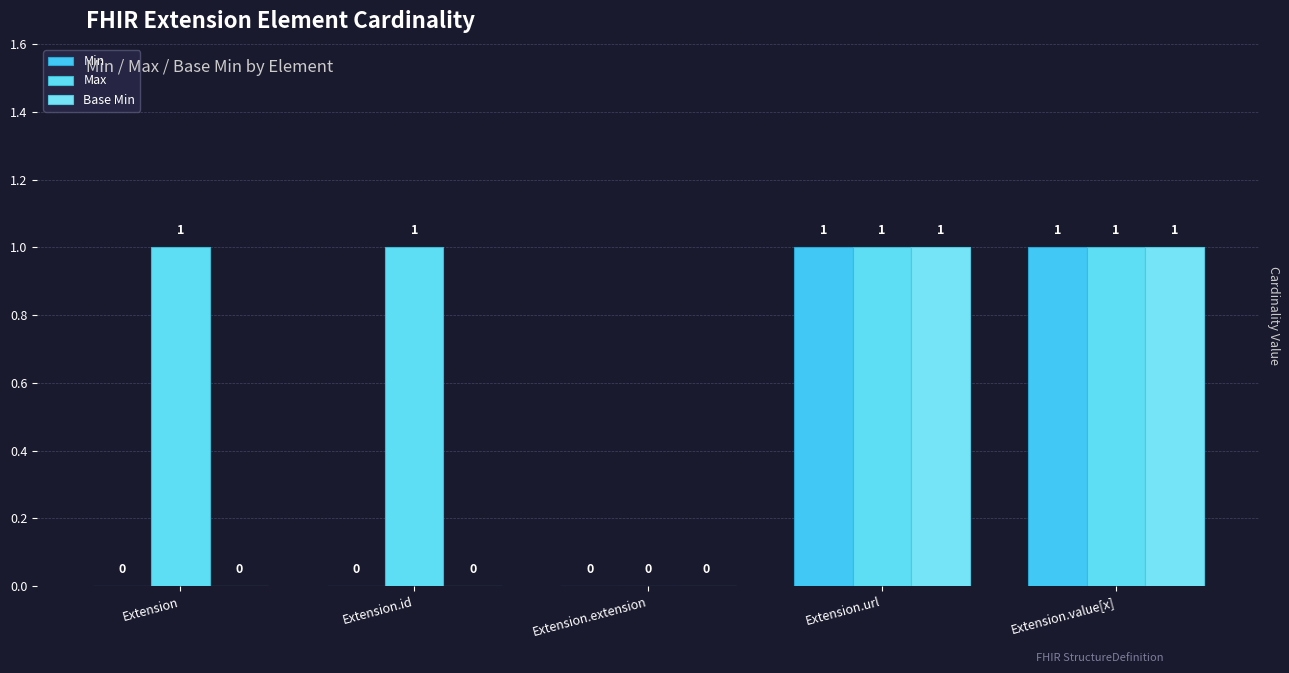

Which label corresponds to the largest value in the chart?

Extension.url